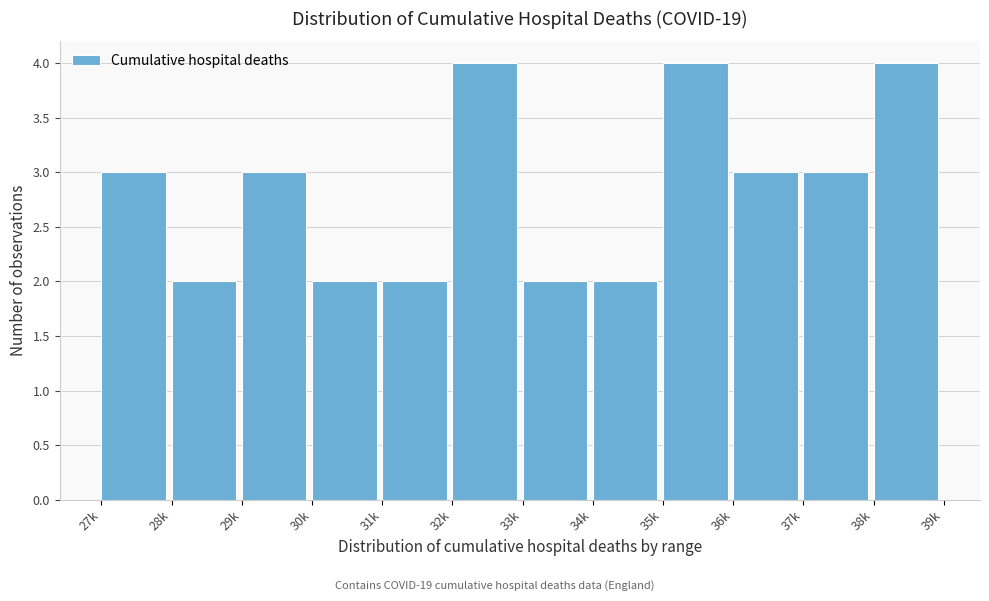

Reading left to right, list all the values displayed in this chart.

27k=3	28k=2	29k=3	30k=2	31k=2	32k=4	33k=2	34k=2	35k=4	36k=3	37k=3	38k=4